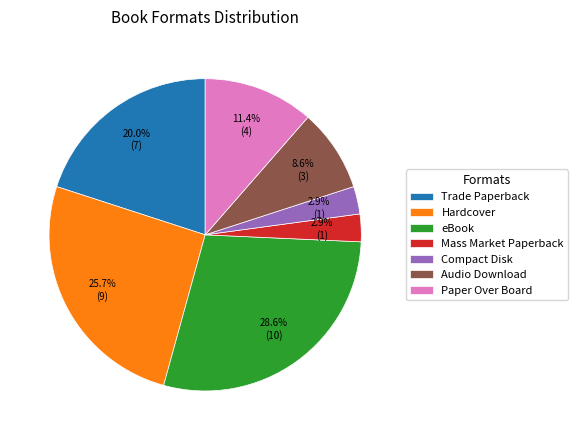

Is it true that Hardcover is 26% of the pie?

True